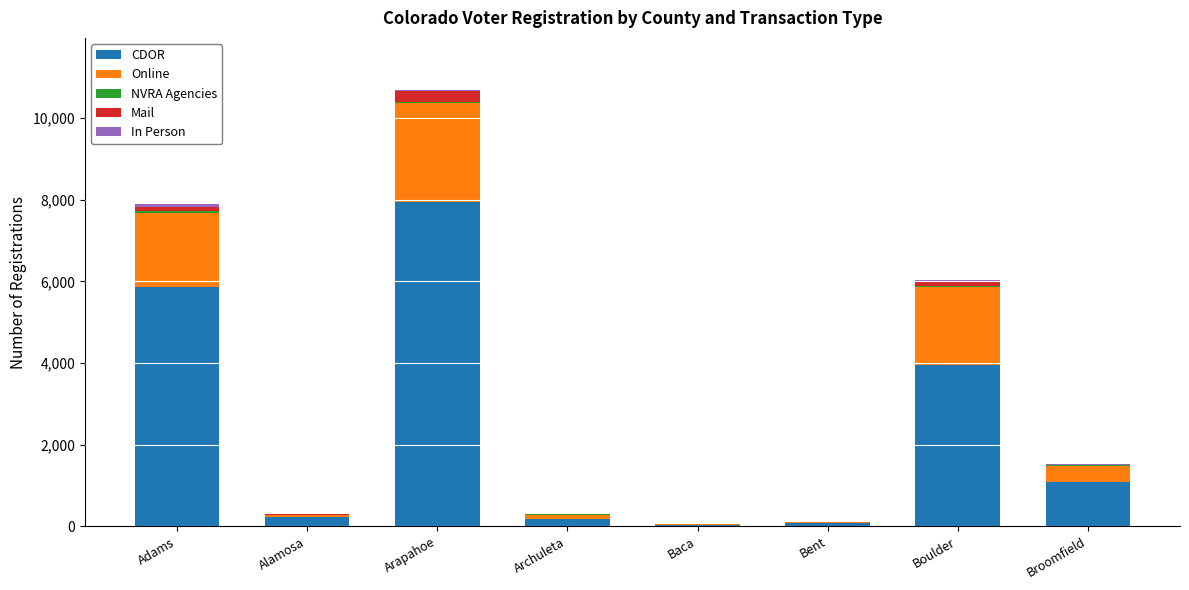

How many series are shown in this chart?

5